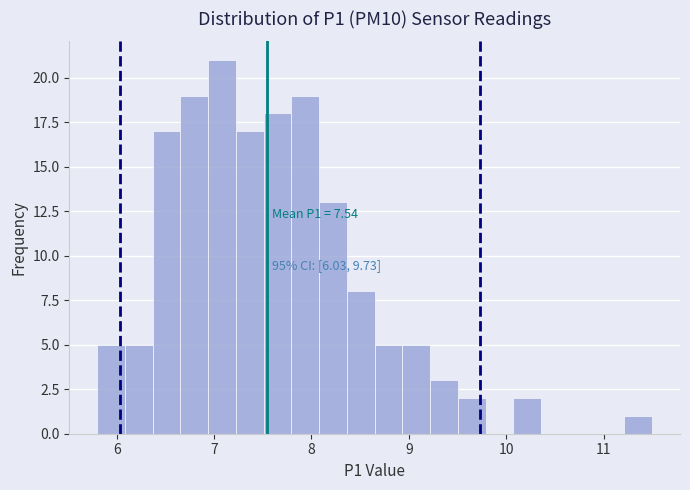

Read against the x-axis, roughly where is the centre of the tallest bar?

7.1